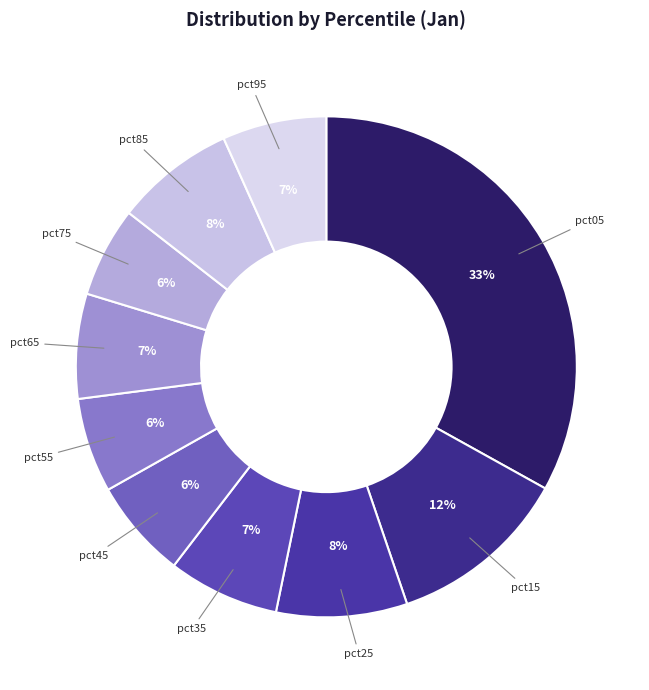

Does any single category account for the majority?

No